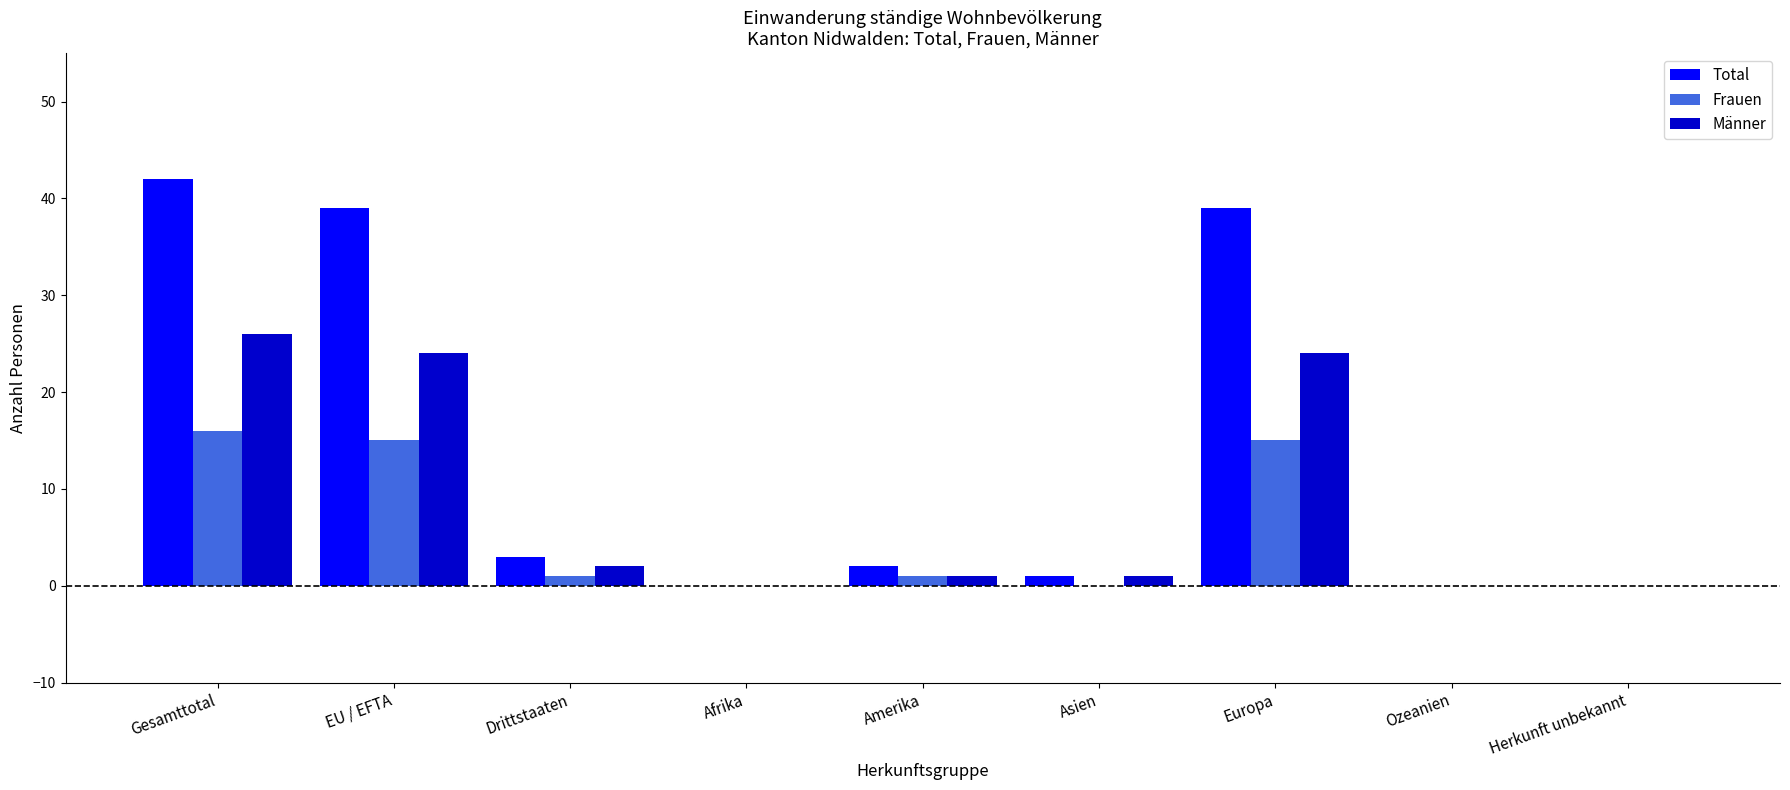

At which label does Frauen first exceed 1?

Gesamttotal